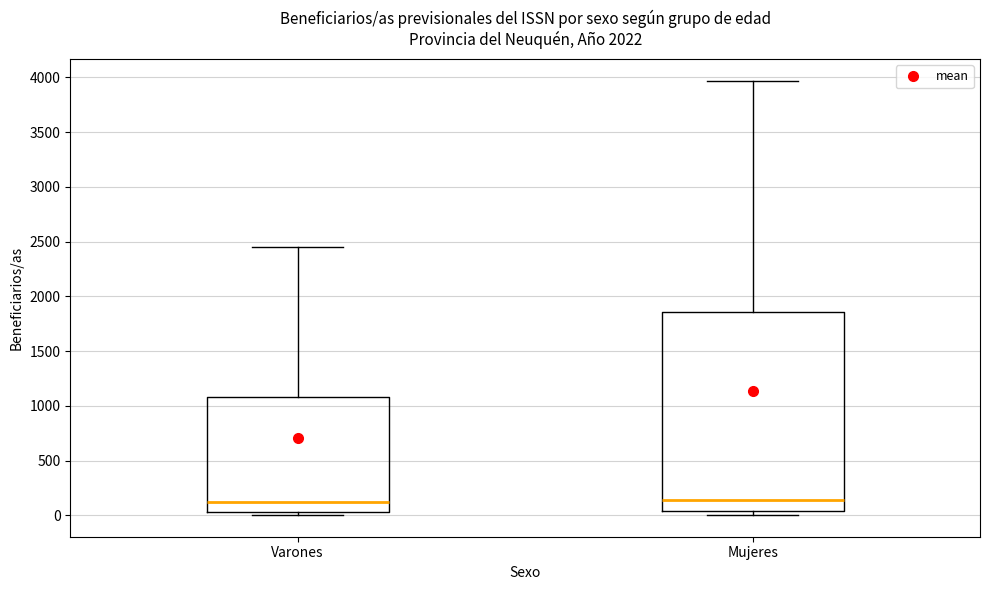

Reading left to right, transcribe this box plot: for each box, give where its median line is, the range the box spans, and where its two whiskers end, as read against the y-axis. The values are not printed on the chart, so give them approximately, as read against the axis.

Varones: median 150, box 50 to 1100, whiskers 0 to 2450
Mujeres: median 150, box 50 to 1850, whiskers 0 to 3950